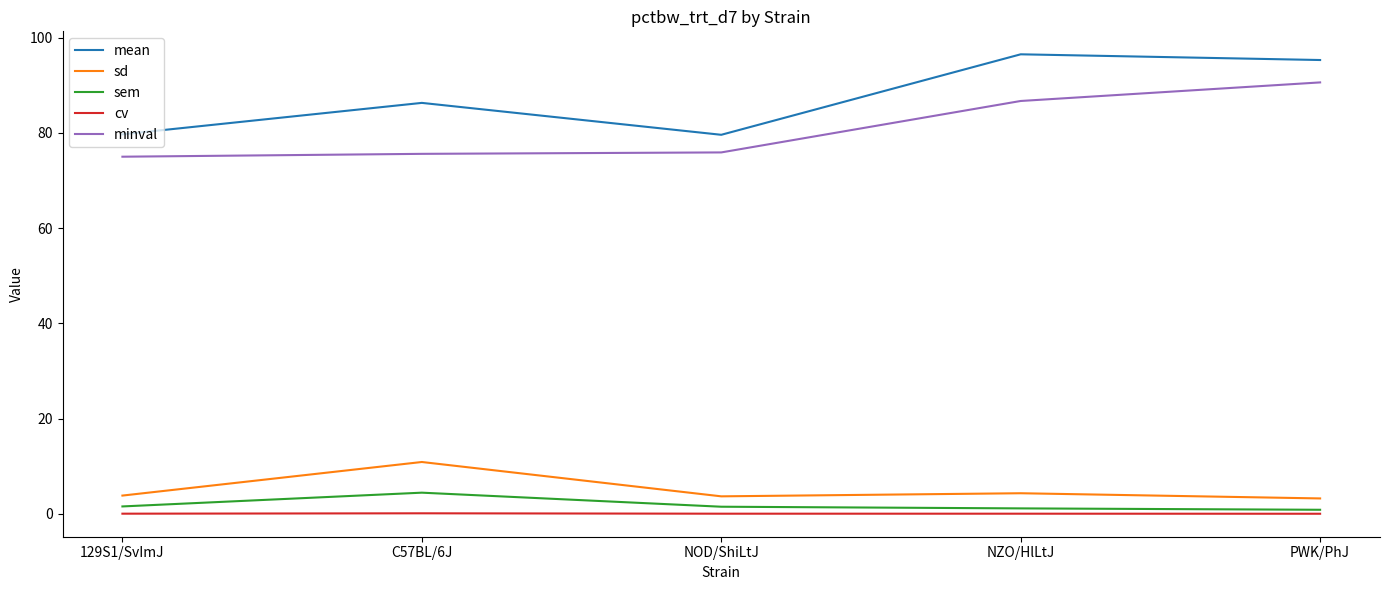

Where is the first local minimum for mean?

NOD/ShiLtJ